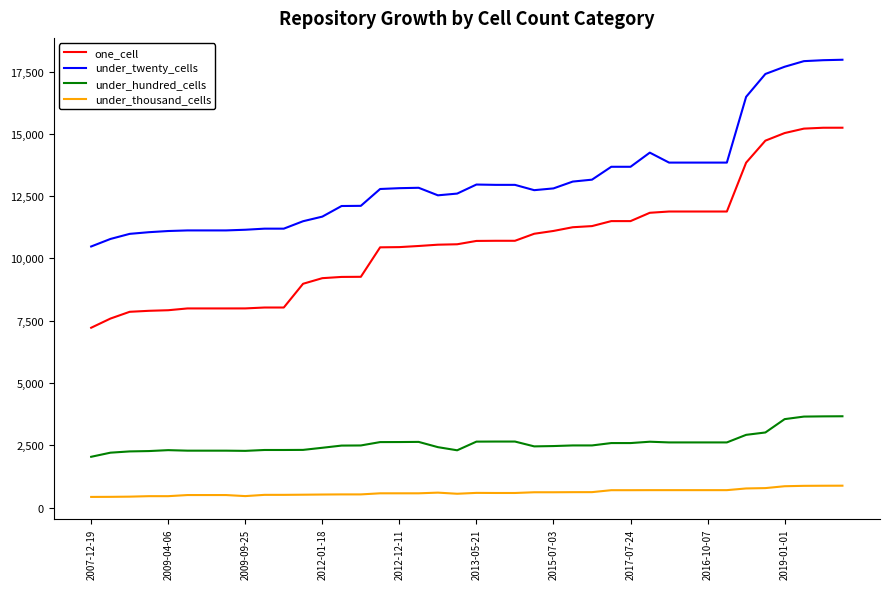

True or false: one_cell and under_hundred_cells intersect in this chart.

False